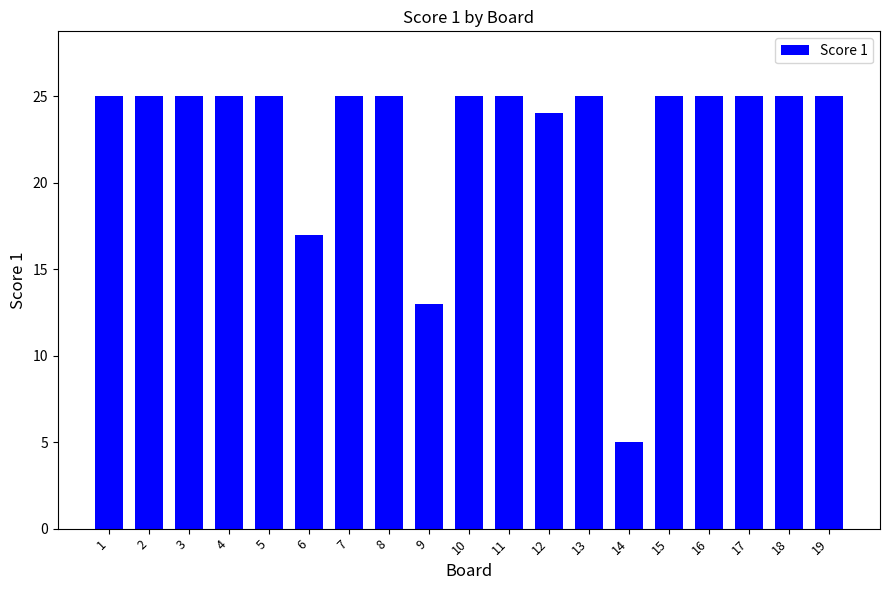

What is the minimum value shown in the chart?

5